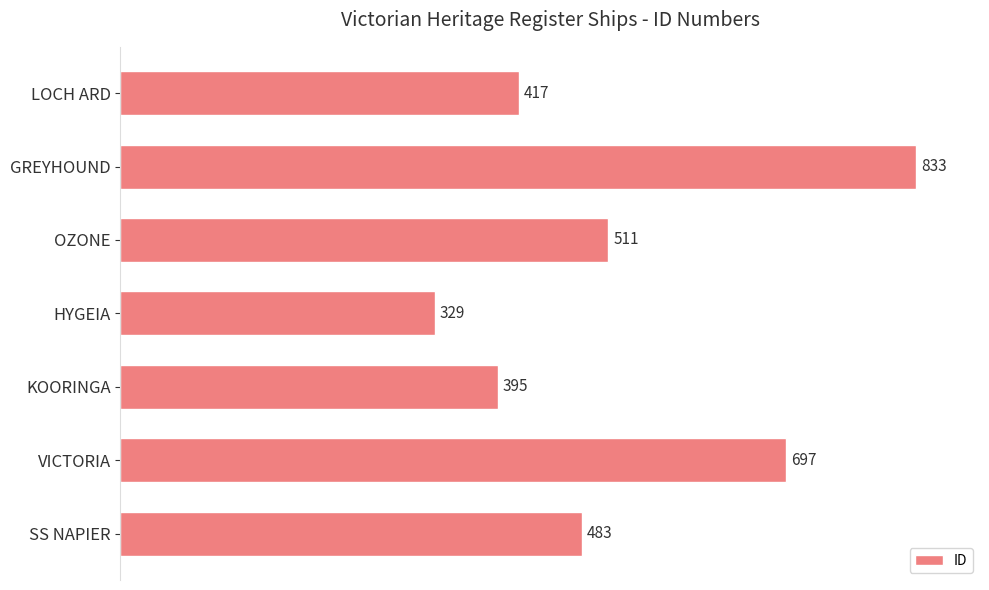

What is the smallest value displayed?

329